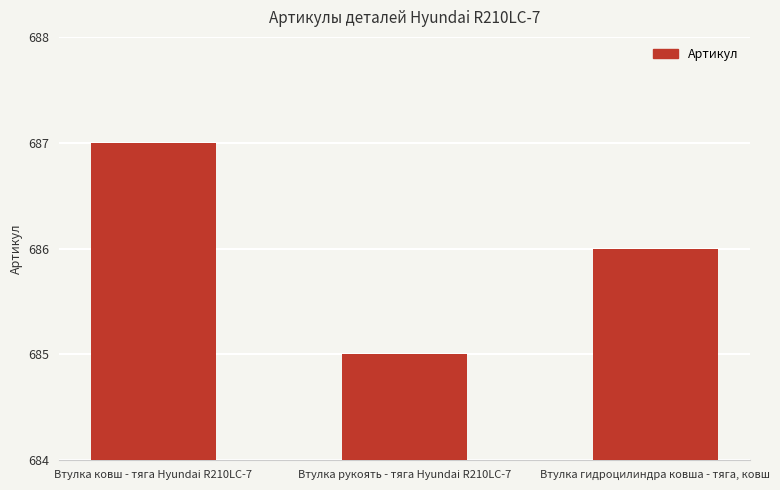

Reading left to right, list all the values displayed in this chart.

Втулка ковш - тяга Hyundai R210LC-7=687	Втулка рукоять - тяга Hyundai R210LC-7=685	Втулка гидроцилиндра ковша - тяга, ковш=686